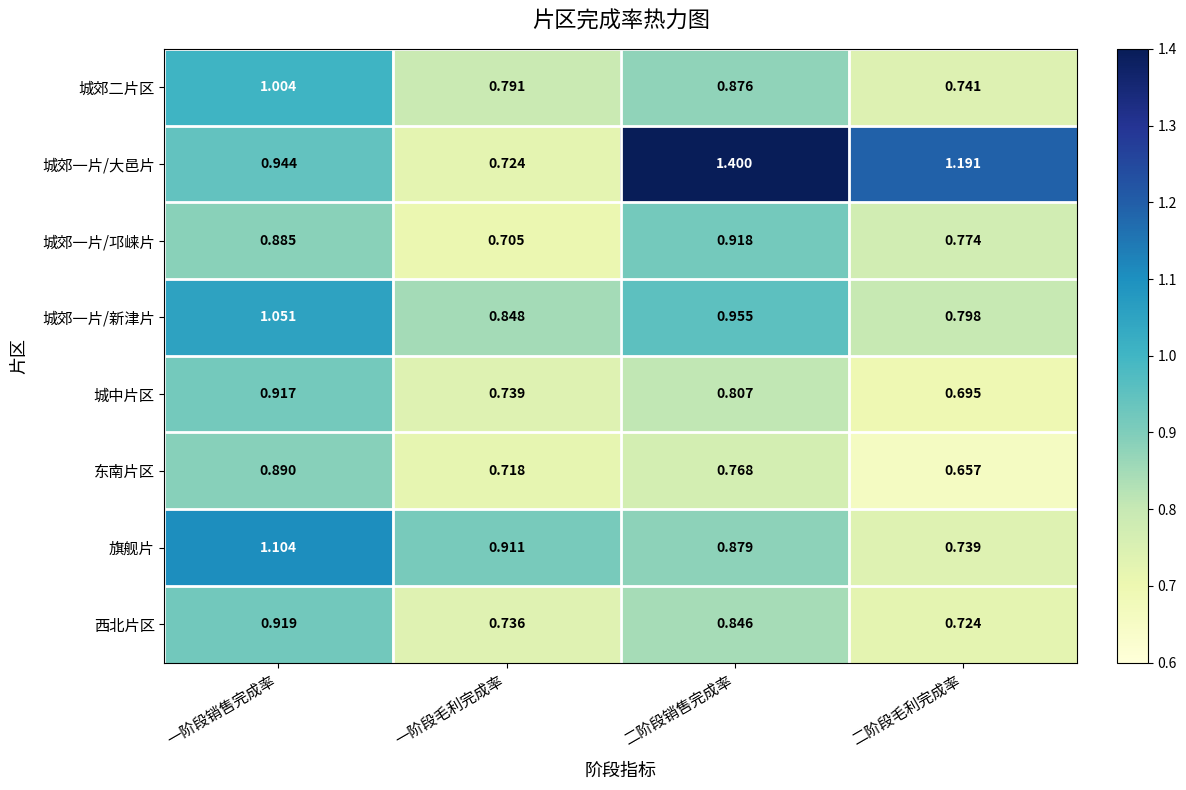

At 一阶段销售完成率, list the series in order from smallest to largest.

城郊一片/邛崃片, 东南片区, 城中片区, 西北片区, 城郊一片/大邑片, 城郊二片区, 城郊一片/新津片, 旗舰片